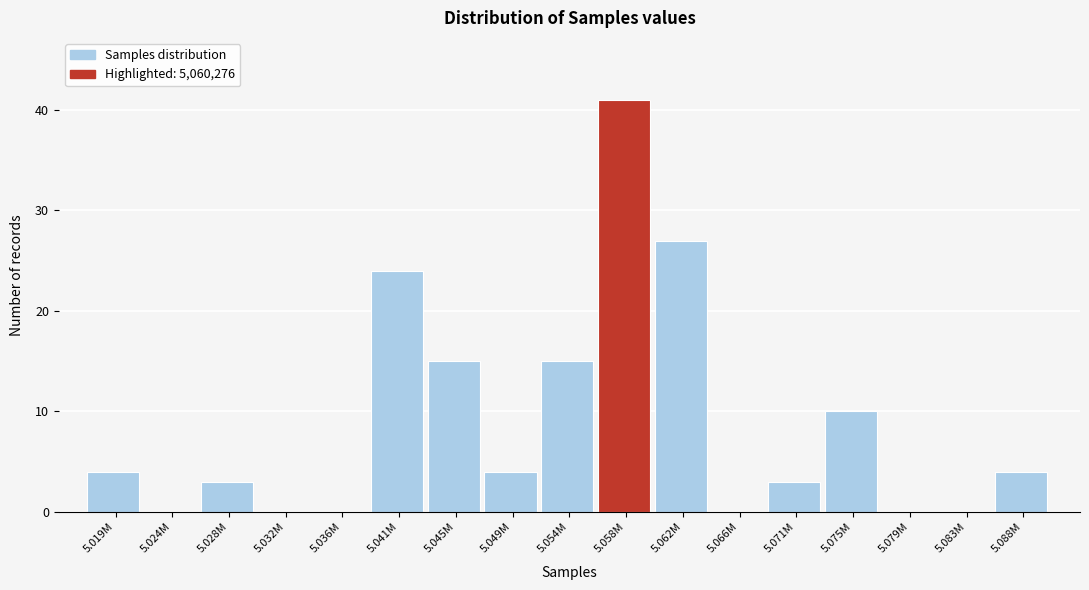

Reading left to right, extract all data points from this chart.

5.019M=4	5.024M=0	5.028M=3	5.032M=0	5.036M=0	5.041M=24	5.045M=15	5.049M=4	5.054M=15	5.058M=41	5.062M=27	5.066M=0	5.071M=3	5.075M=10	5.079M=0	5.083M=0	5.088M=4